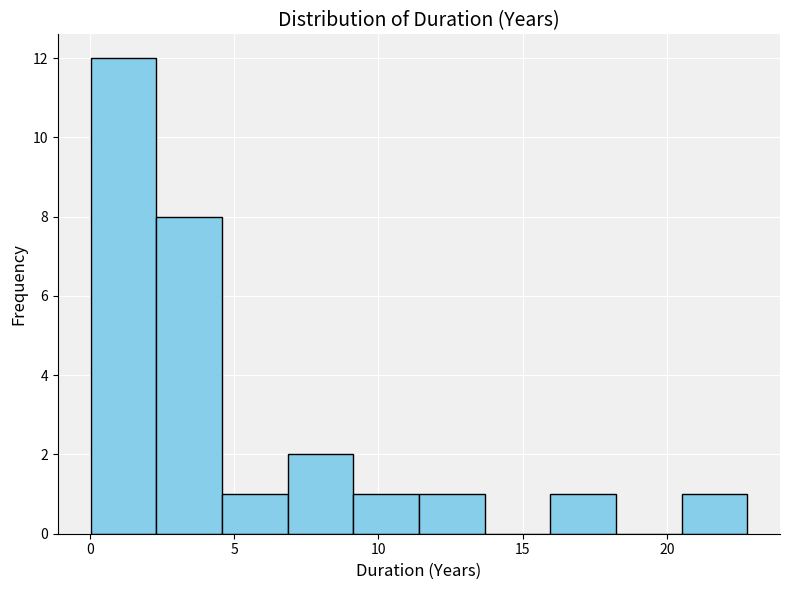

Reading left to right, transcribe this chart: for each bar, give the range it covers on the x-axis and its height. Neither the bar edges nor the heights are printed on the chart, so give them approximately, as read against the axes.

0.0 to 2.5: 12
2.5 to 4.5: 8
4.5 to 7.0: 1
7.0 to 9.0: 2
9.0 to 11.5: 1
11.5 to 13.5: 1
13.5 to 16.0: 0
16.0 to 18.0: 1
18.0 to 20.5: 0
20.5 to 23.0: 1